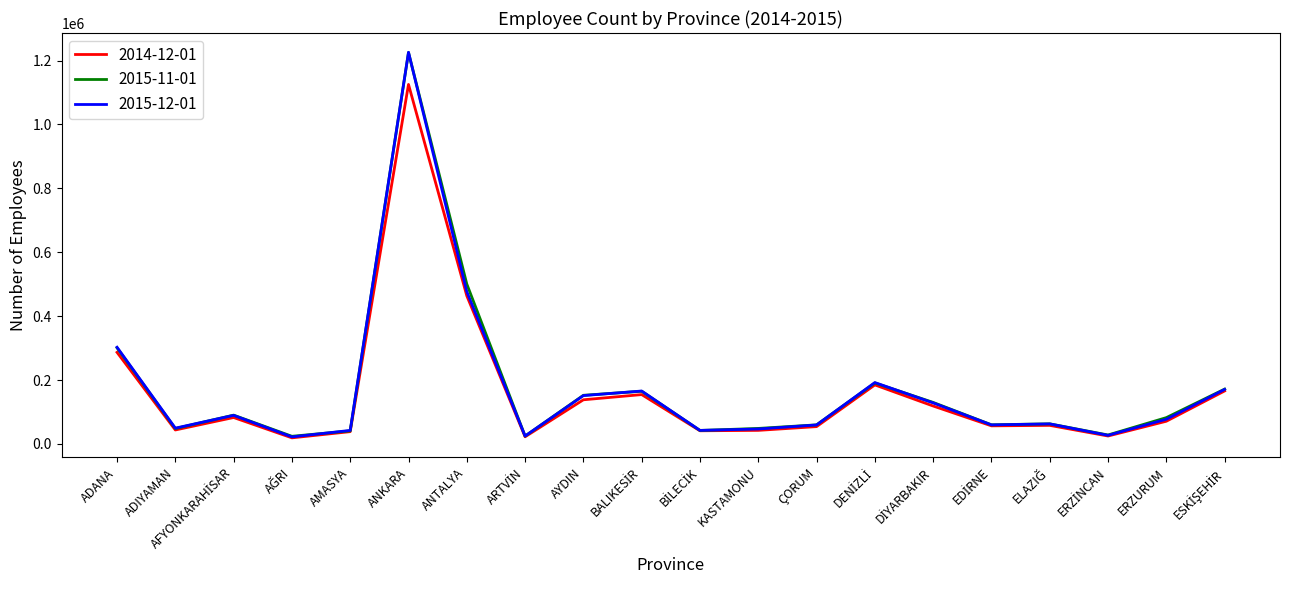

What is the greatest value displayed?

1225685